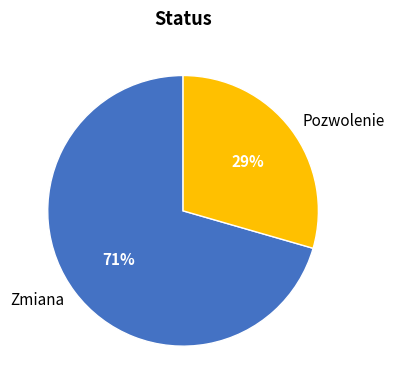

Is the sum of Zmiana and Pozwolenie greater than half?

Yes